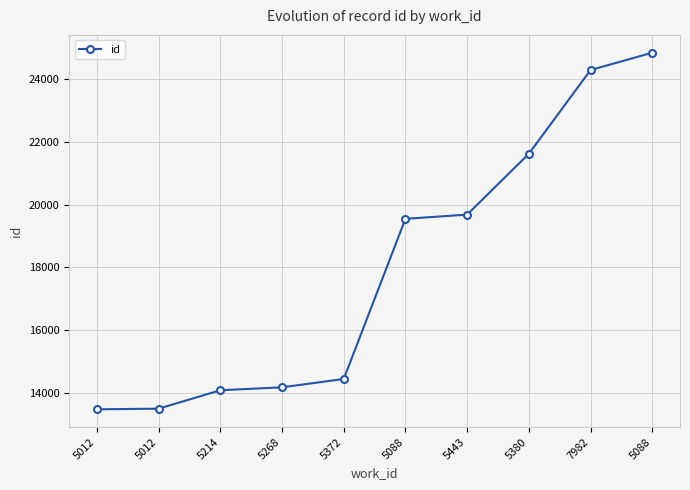

Does the chart have visible grid lines?

Yes